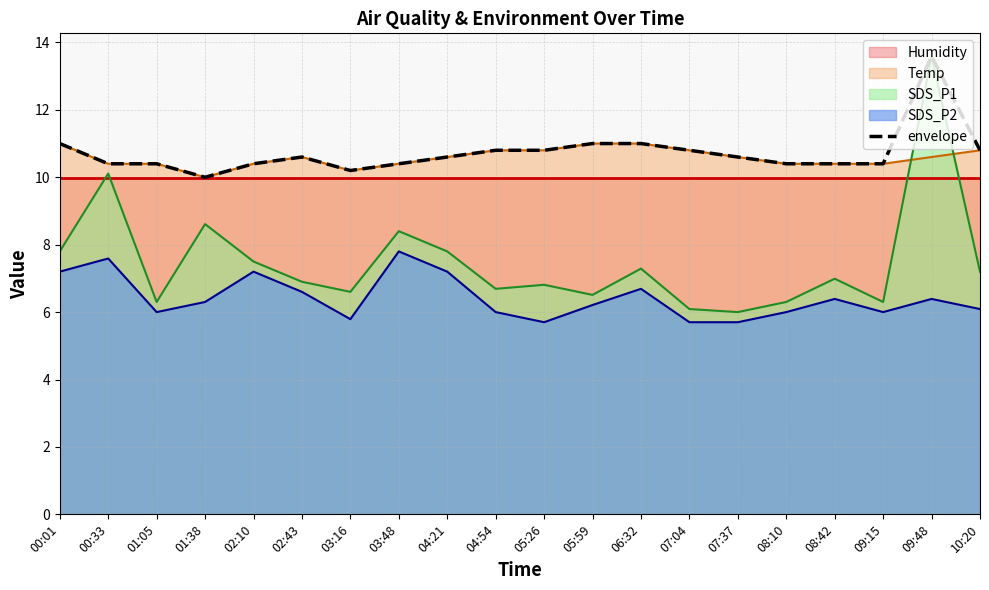

Does the chart have visible grid lines?

Yes